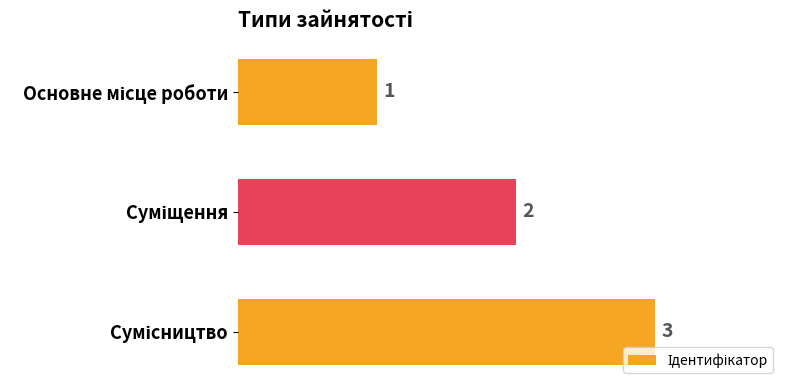

What is the greatest value displayed?

3